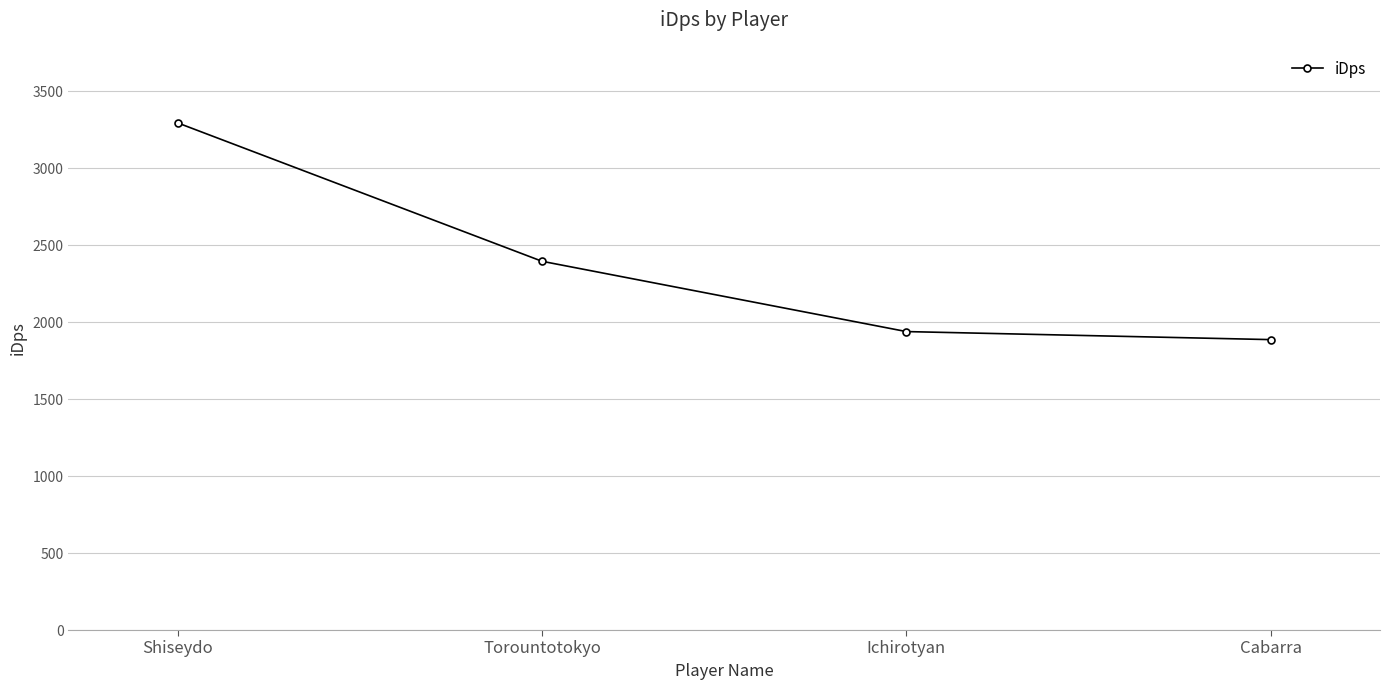

Rank the categories by value from lowest to highest.

Cabarra, Ichirotyan, Torountotokyo, Shiseydo